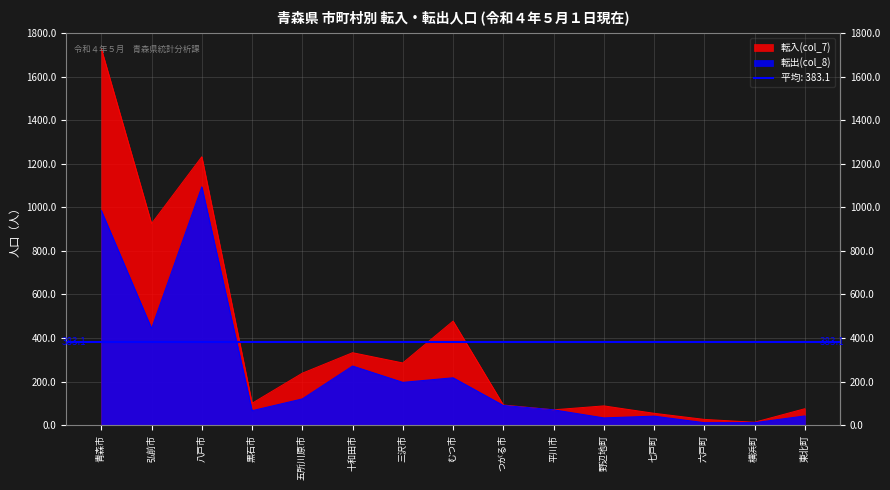

Which series has the largest range (max minus min)?

転入(col_7)